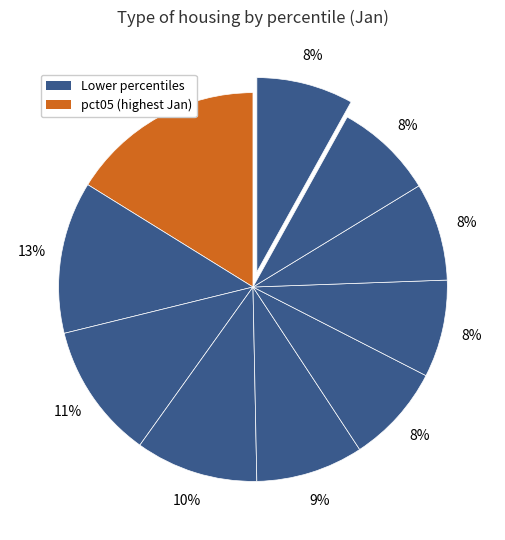

How many segments does this pie chart have?

10